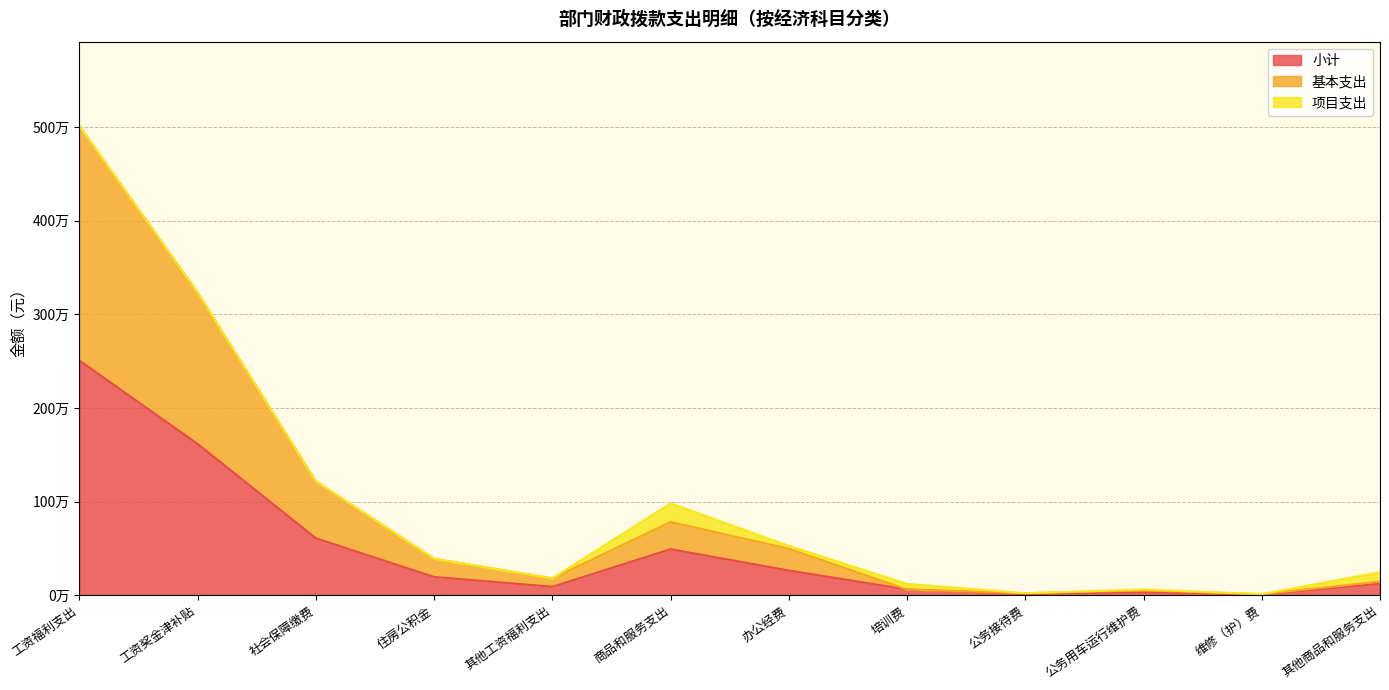

What value does the 小计 series have at 工资奖金津补贴?

1615212.0